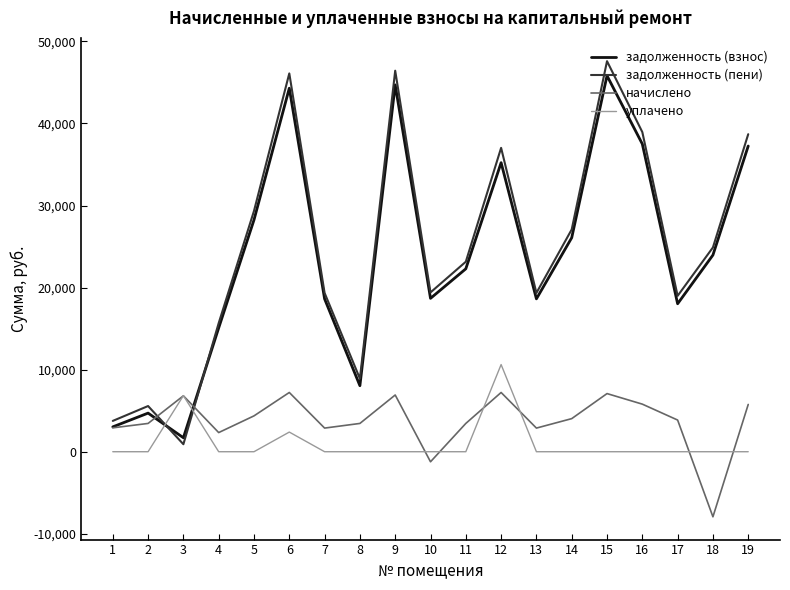

At which label does начислено first exceed 3859?

3